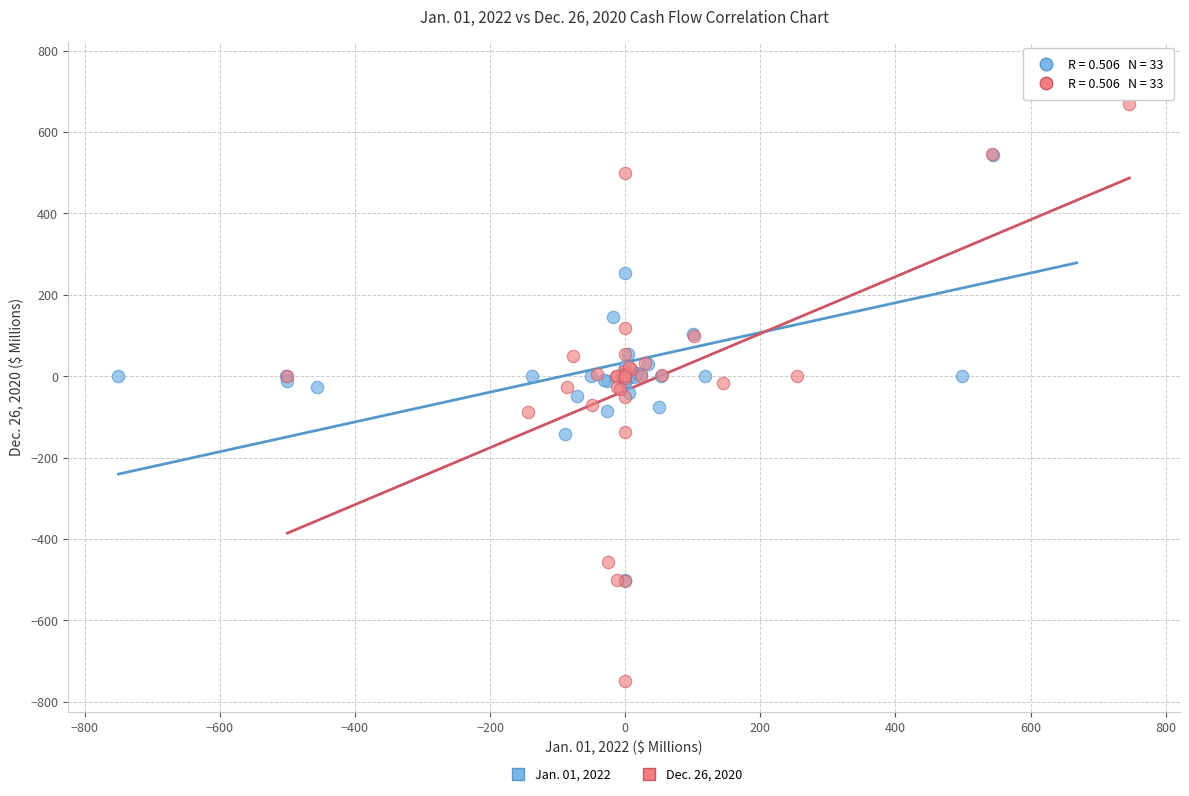

Which series has the largest Y range (max minus min)?

Dec. 26, 2020